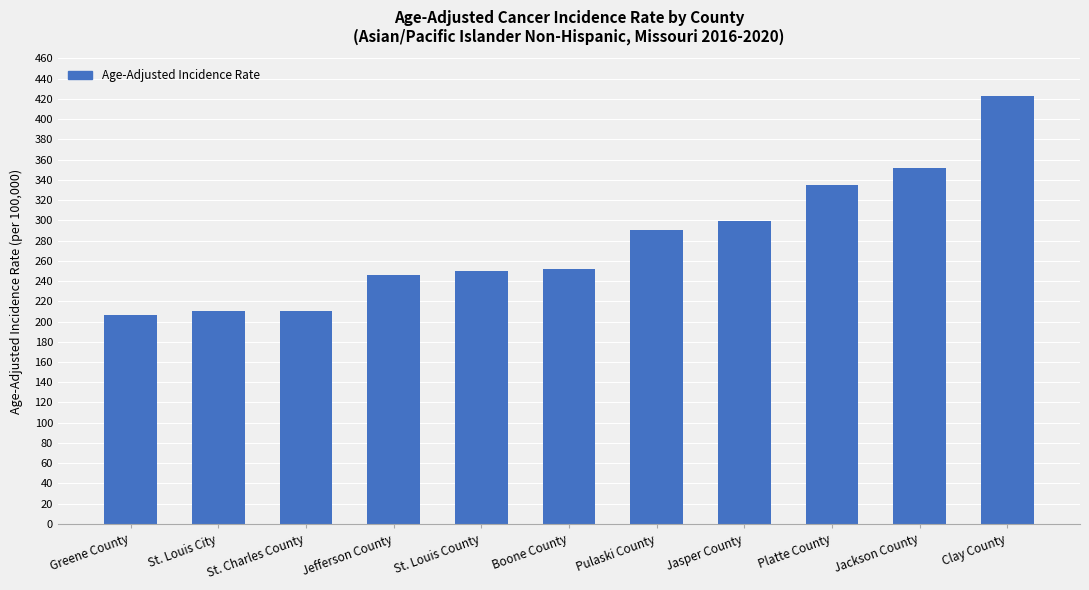

What is the ratio of the value at Jefferson County to the value at Platte County?

0.7